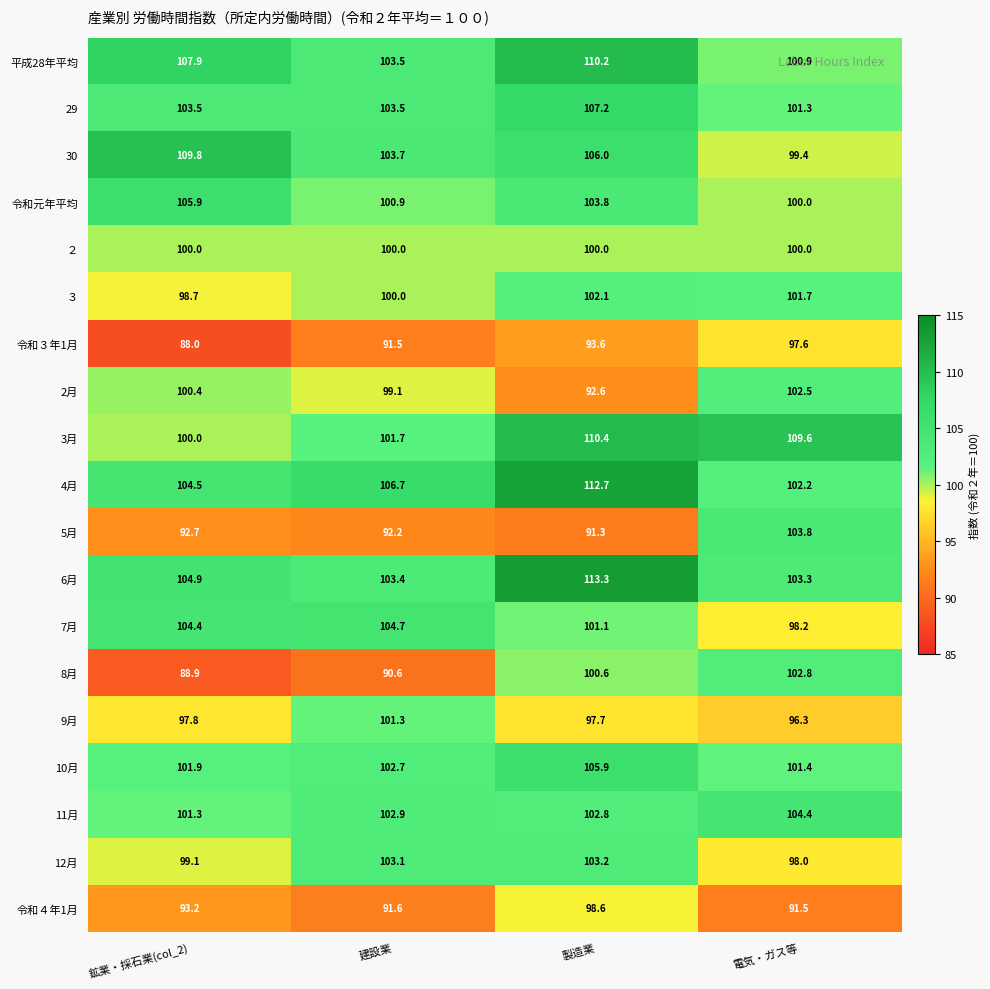

The 6月 series shows 43.4 at 電気・ガス等. True or false?

False